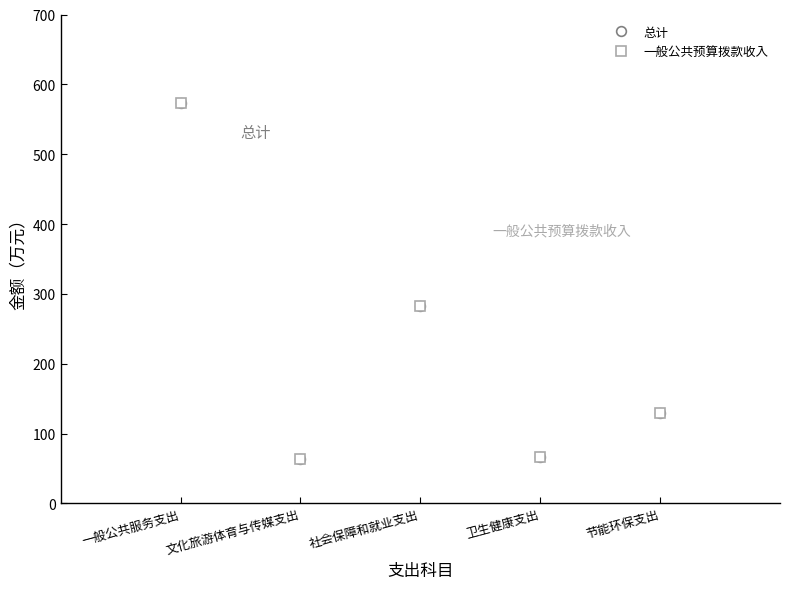

True or false: 总计 and 一般公共预算拨款收入 intersect in this chart.

False